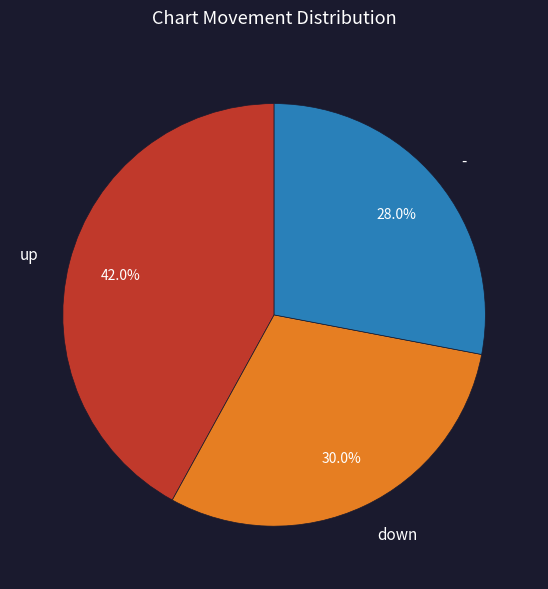

Rank the categories by value from lowest to highest.

-, down, up